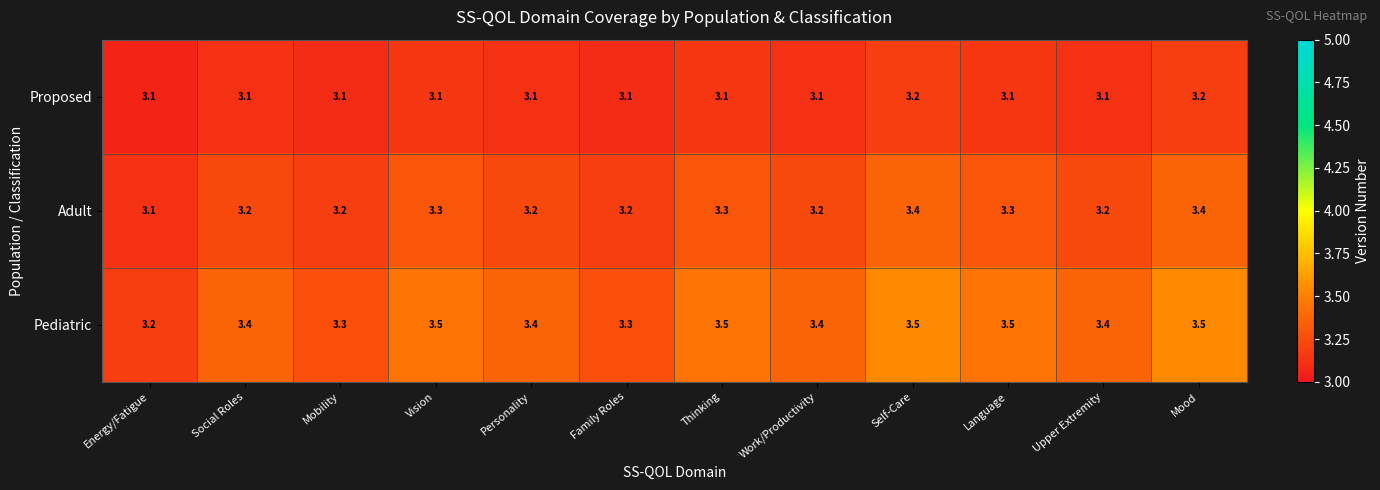

Read the Pediatric value at Upper Extremity.

3.4